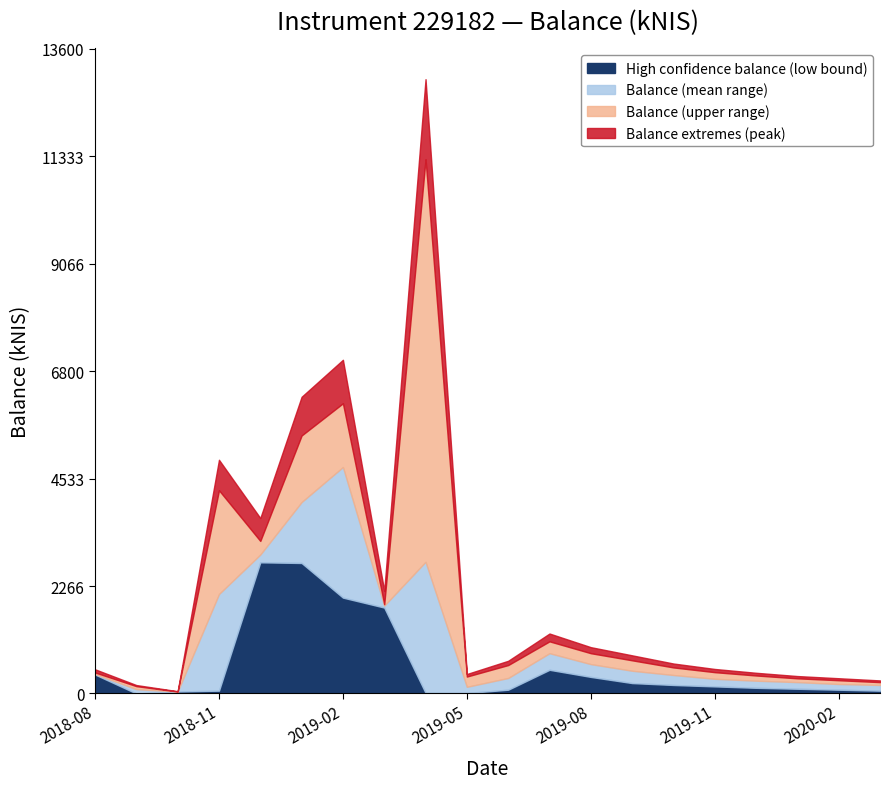

Where is the first local minimum for low_balance?

2018-09